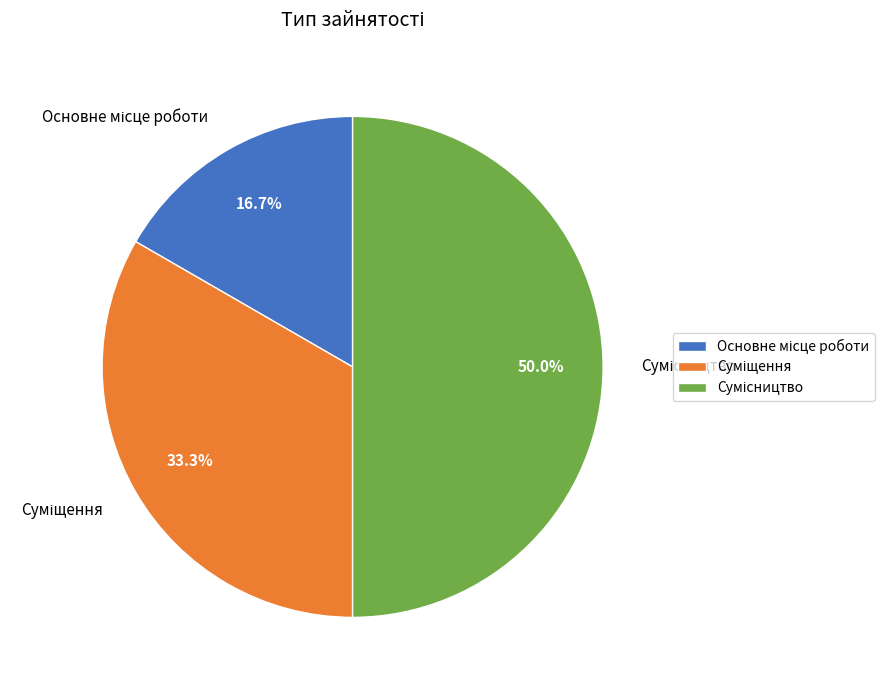

Which has a higher value, Сумісництво or Суміщення?

Сумісництво